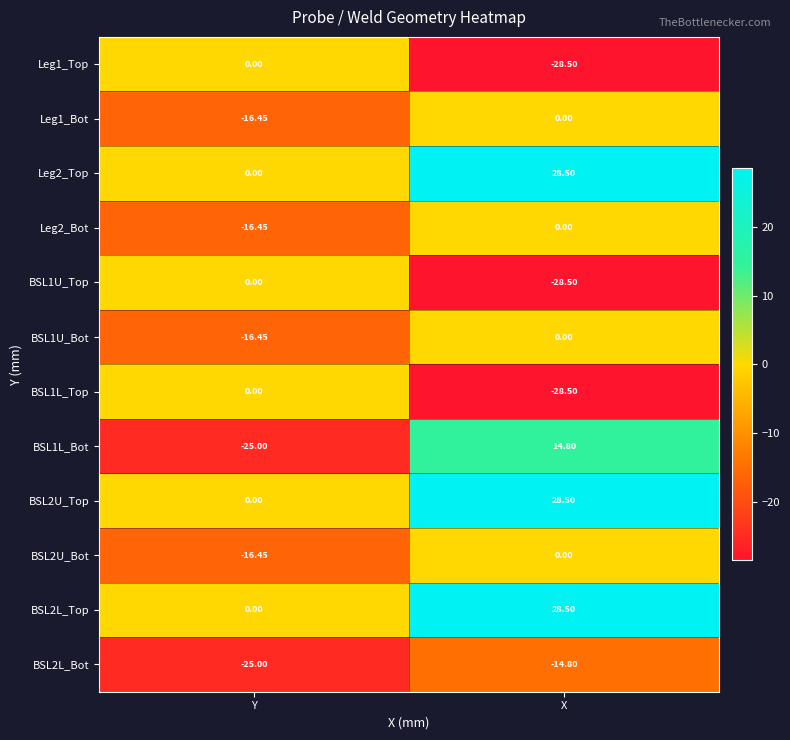

Is the value of BSL2L_Top at X greater than the value of Leg2_Bot at X?

Yes